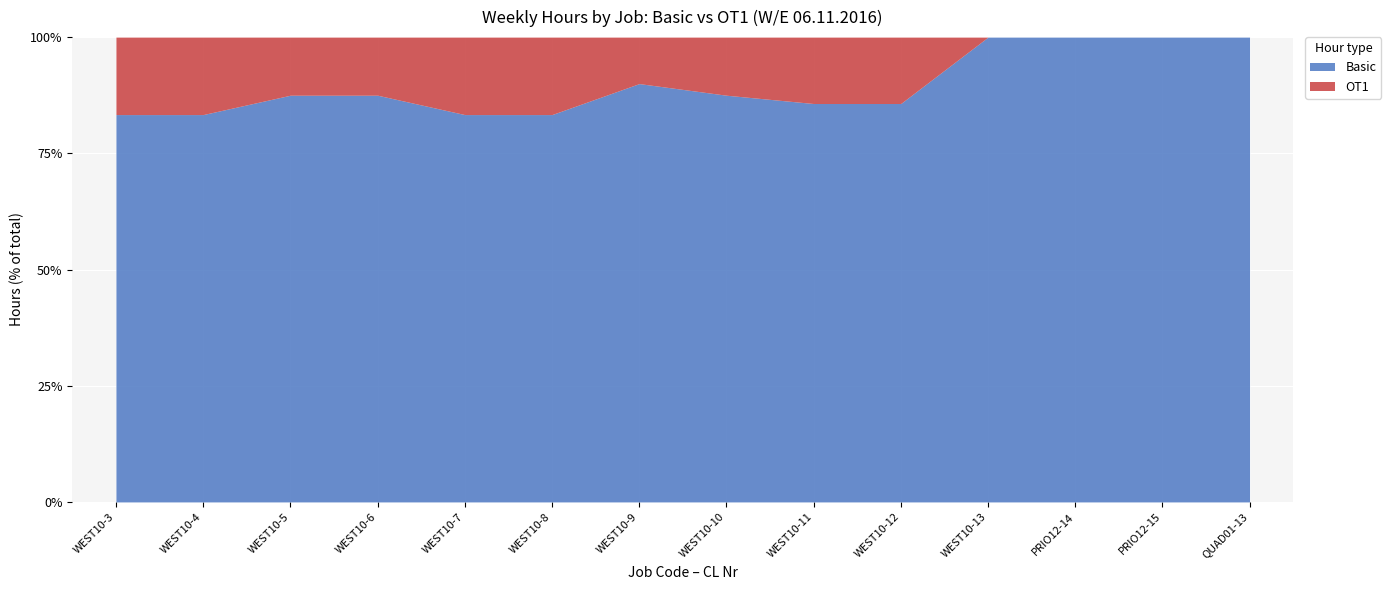

True or false: Basic and OT1 intersect in this chart.

False